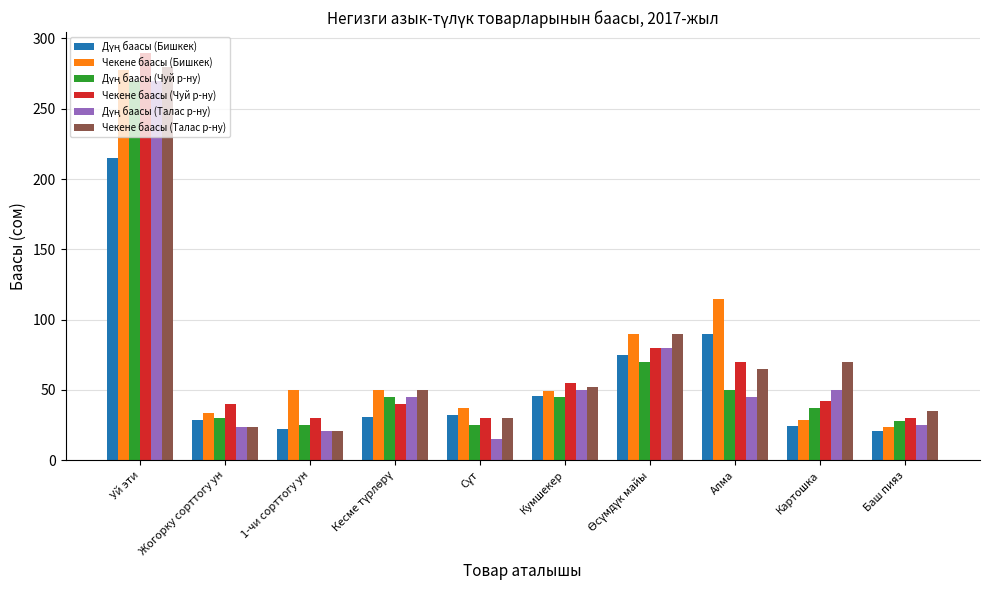

What is the average value of the Чекене баасы (Талас р-ну) series?

71.6